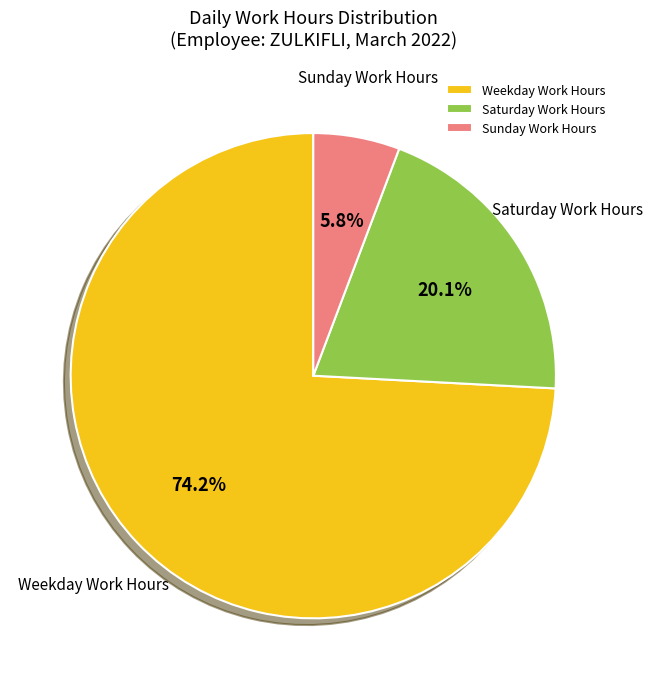

Combined, do Saturday Work Hours and Weekday Work Hours account for over 50%?

Yes